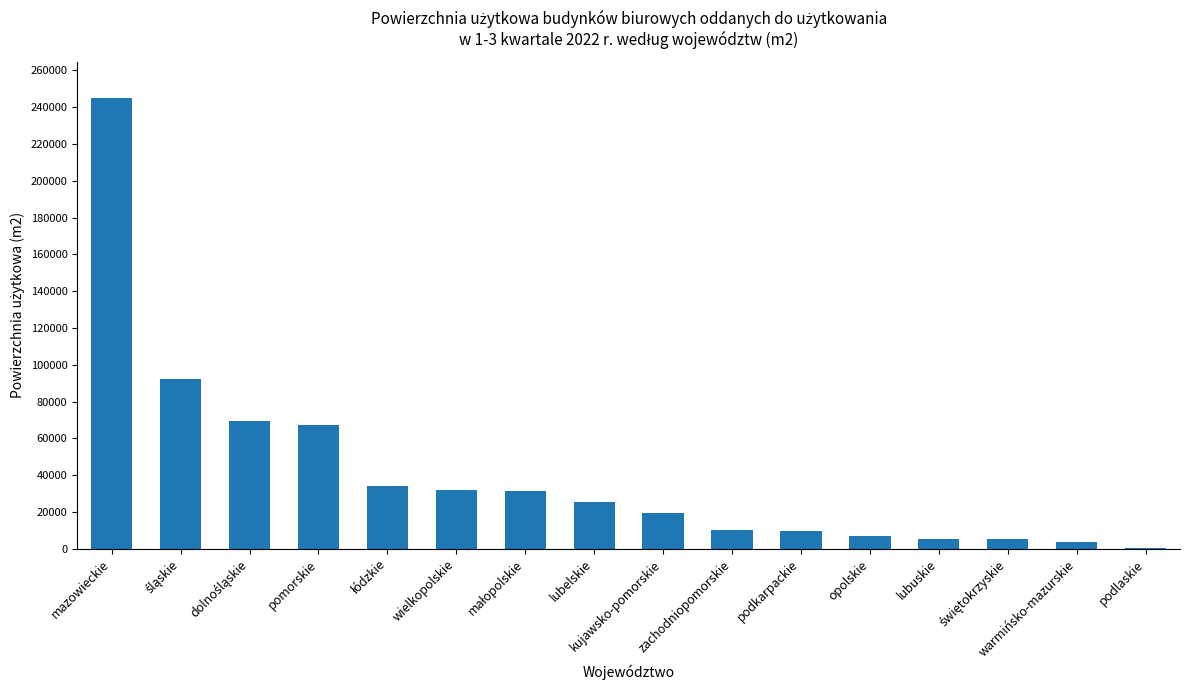

At which label does the data first exceed 25647?

mazowieckie